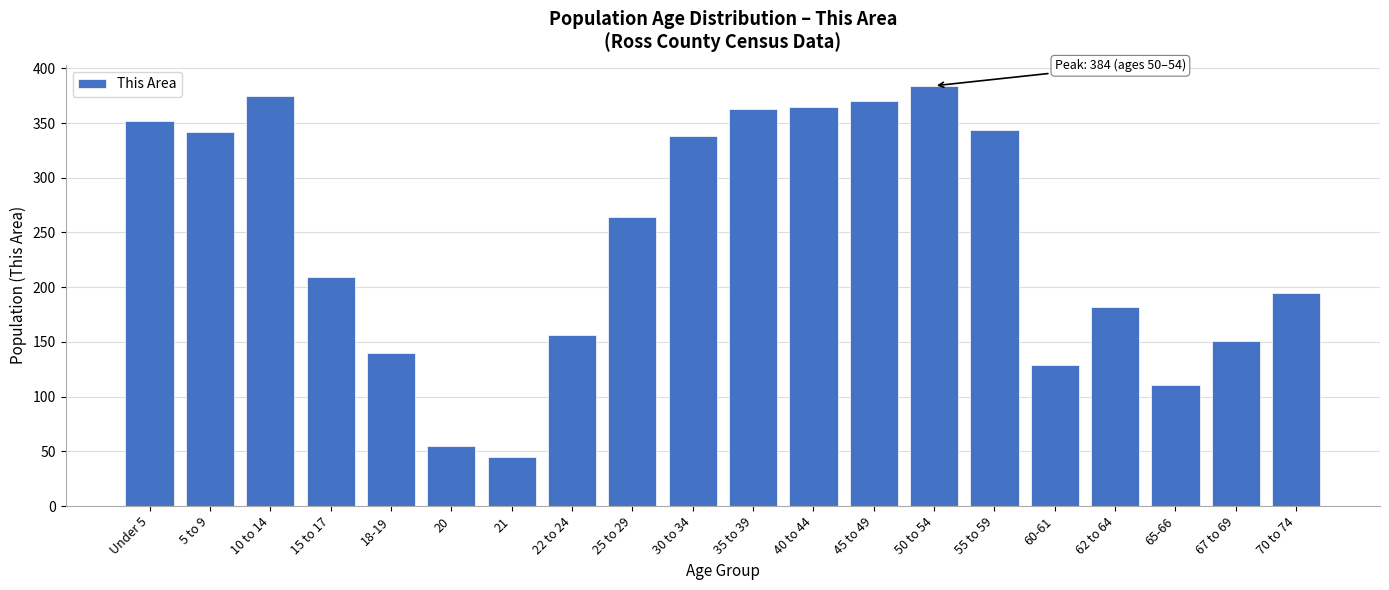

Reading left to right, extract all data points from this chart.

352	342	375	209	140	55	45	156	264	338	363	365	370	384	344	129	182	111	151	195